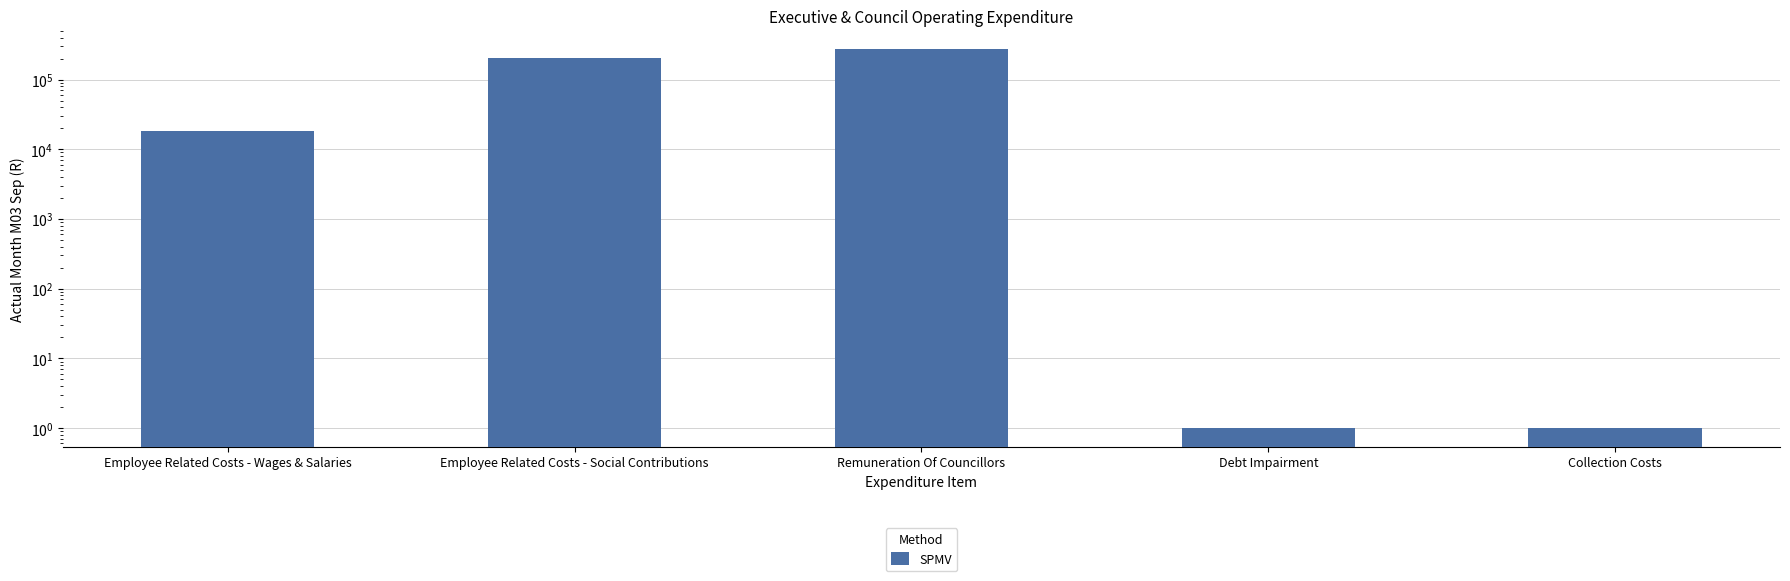

How many data points are above 18347?

2